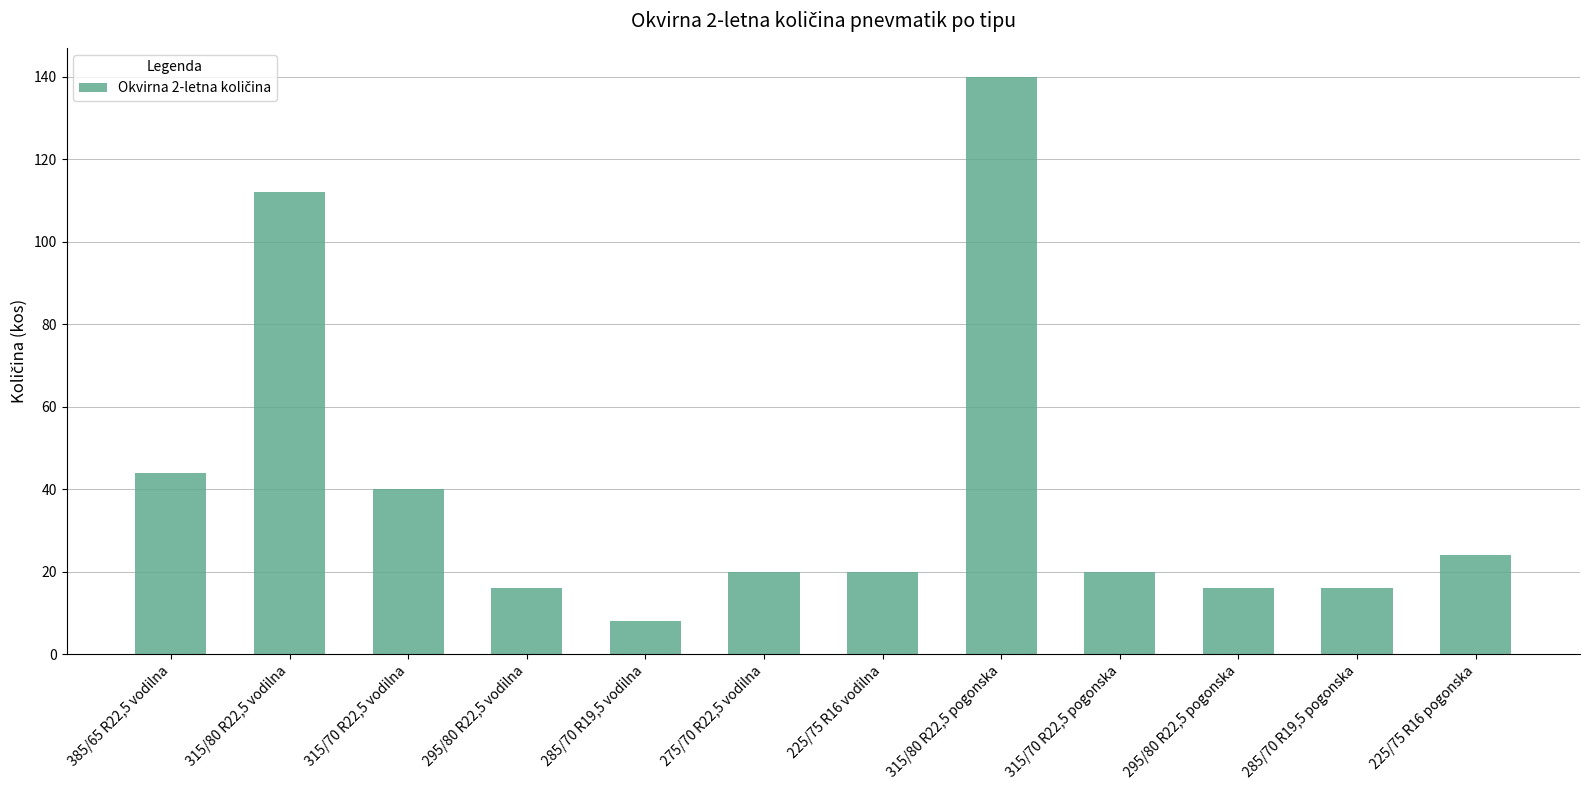

Does the chart contain stacked bars?

No